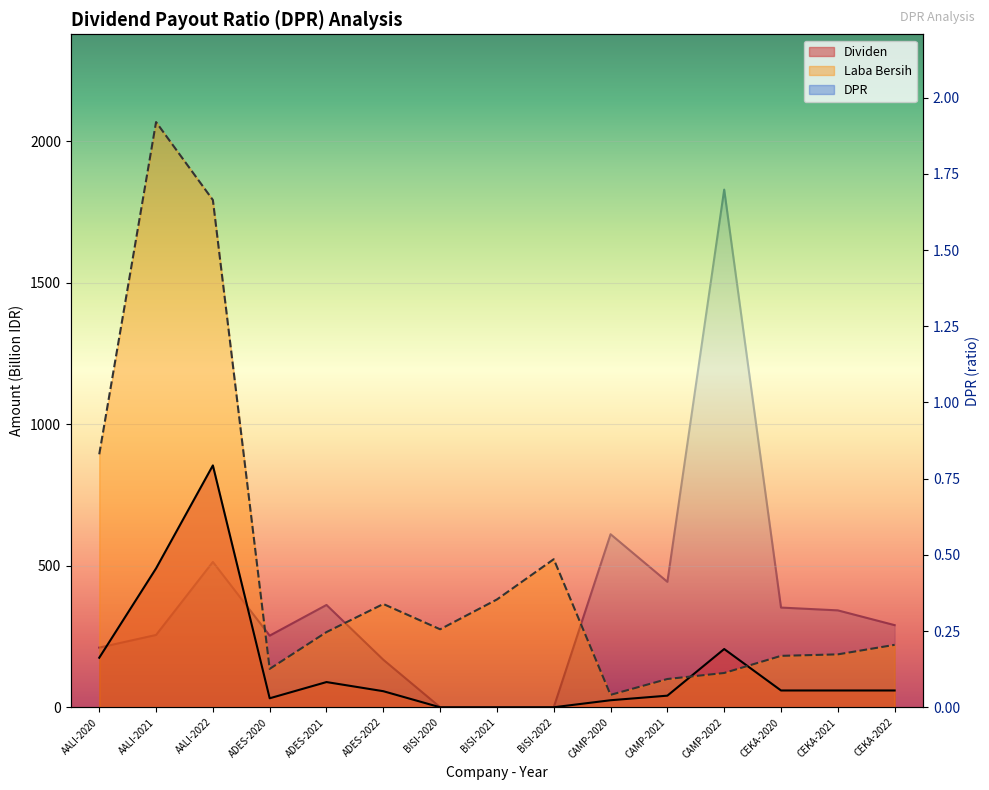

How many interior local peaks does the Laba Bersih series have?

3